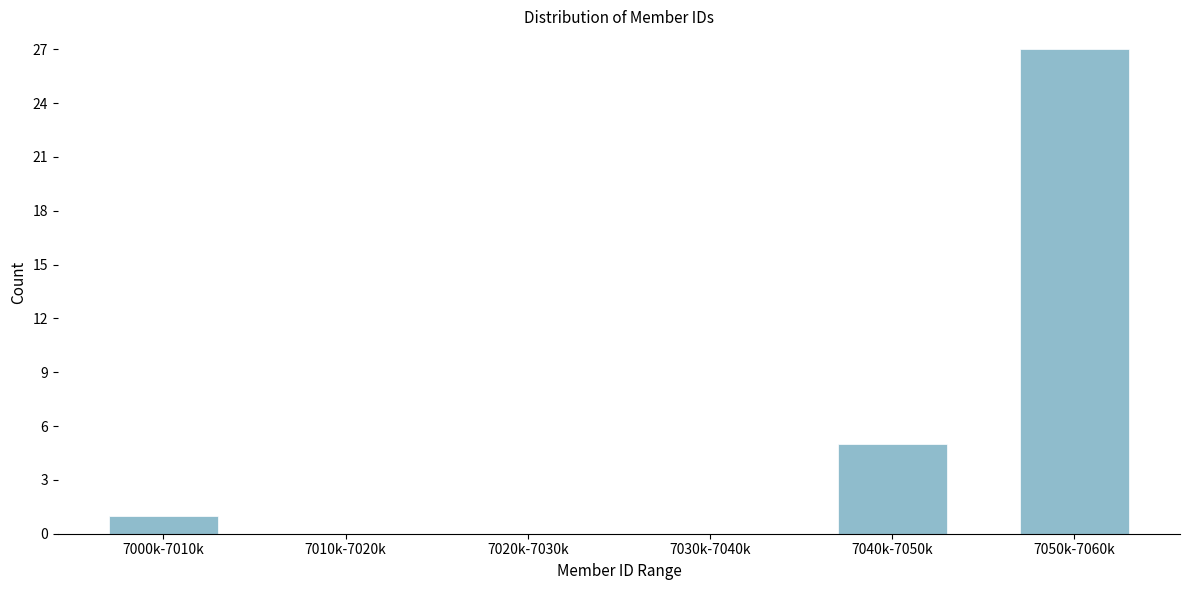

Reading left to right, transcribe all the data shown in this chart.

7000k-7010k=1	7010k-7020k=0	7020k-7030k=0	7030k-7040k=0	7040k-7050k=5	7050k-7060k=27